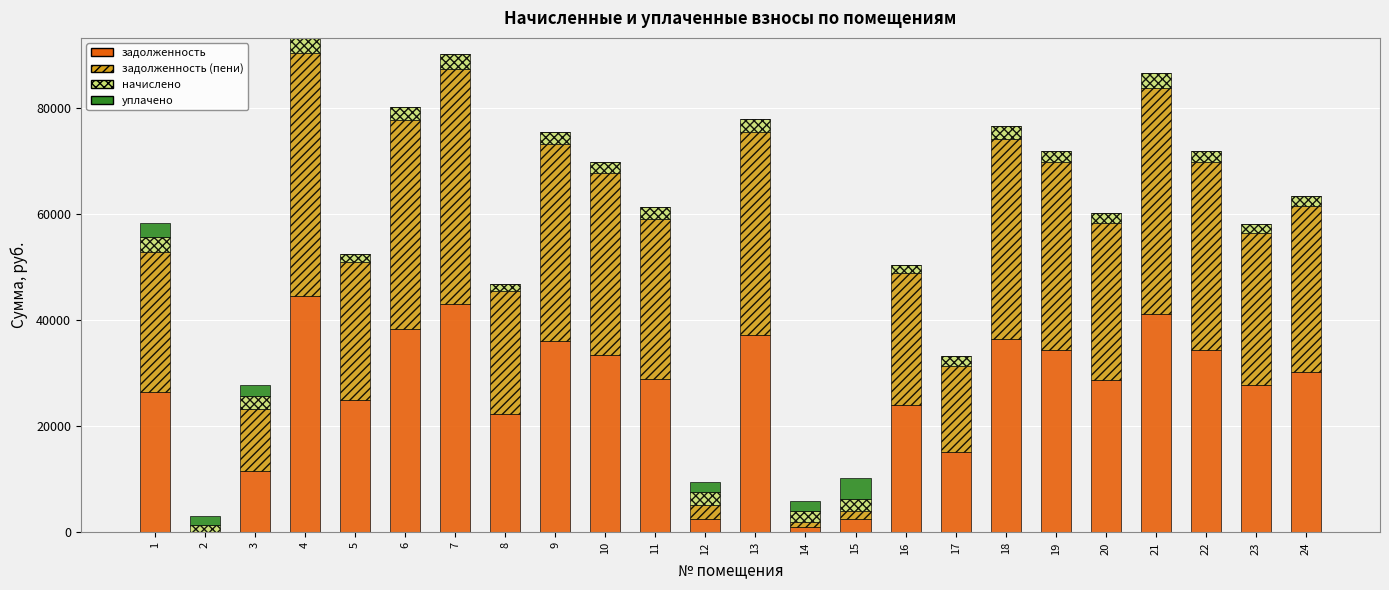

What is the total value across all series at 19?

71925.9